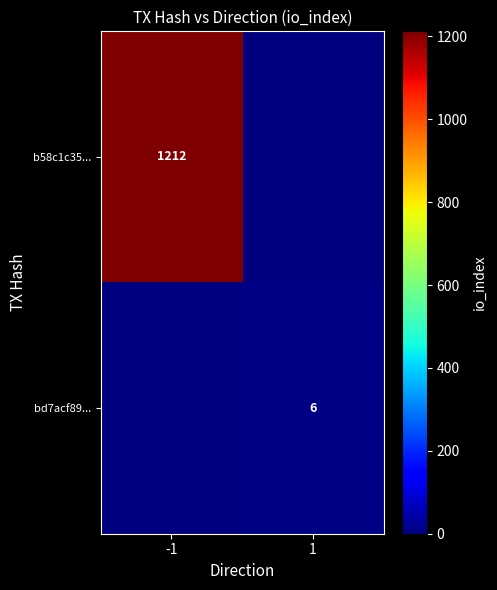

Is it true that b58c1c35... equals 2161 at -1?

False